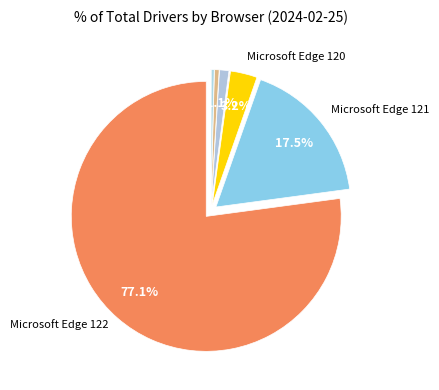

Rank the categories by value from highest to lowest.

Microsoft Edge 122, Microsoft Edge 121, Microsoft Edge 120, Microsoft Edge 109, Microsoft Edge 119, Microsoft Edge 114, Microsoft Edge 123, Microsoft Edge 90, Microsoft Edge 124